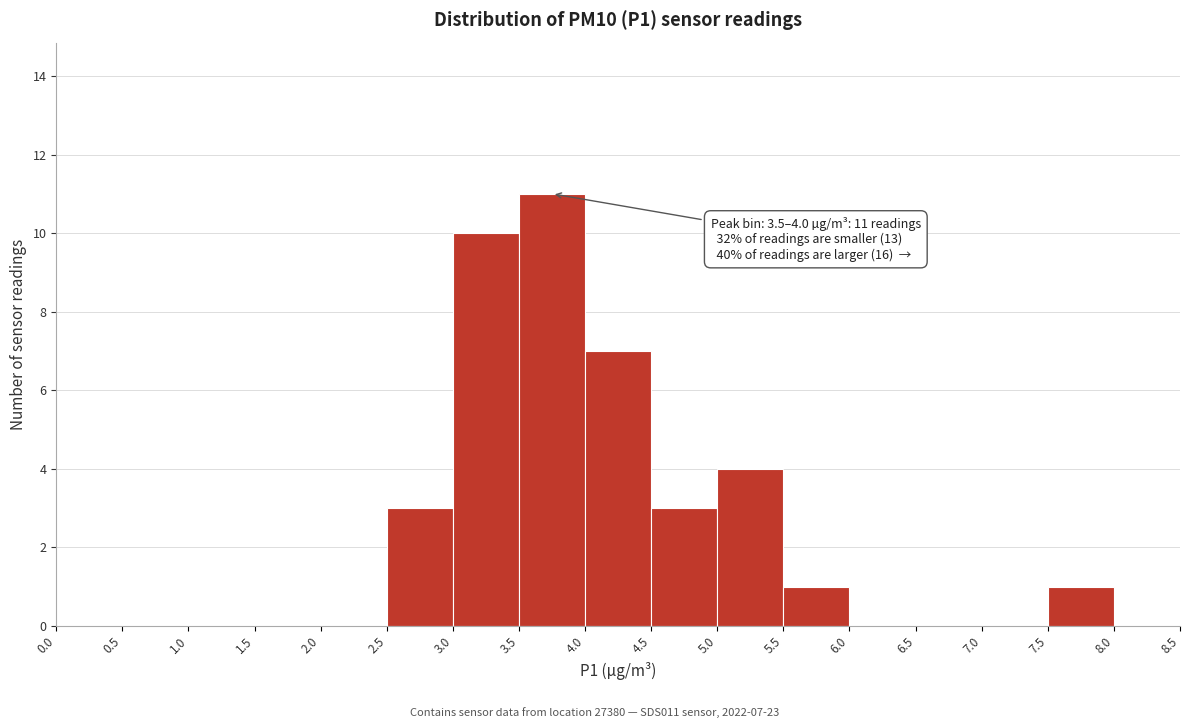

Over which range of the x-axis is the bar tallest?

3.5 to 4.0